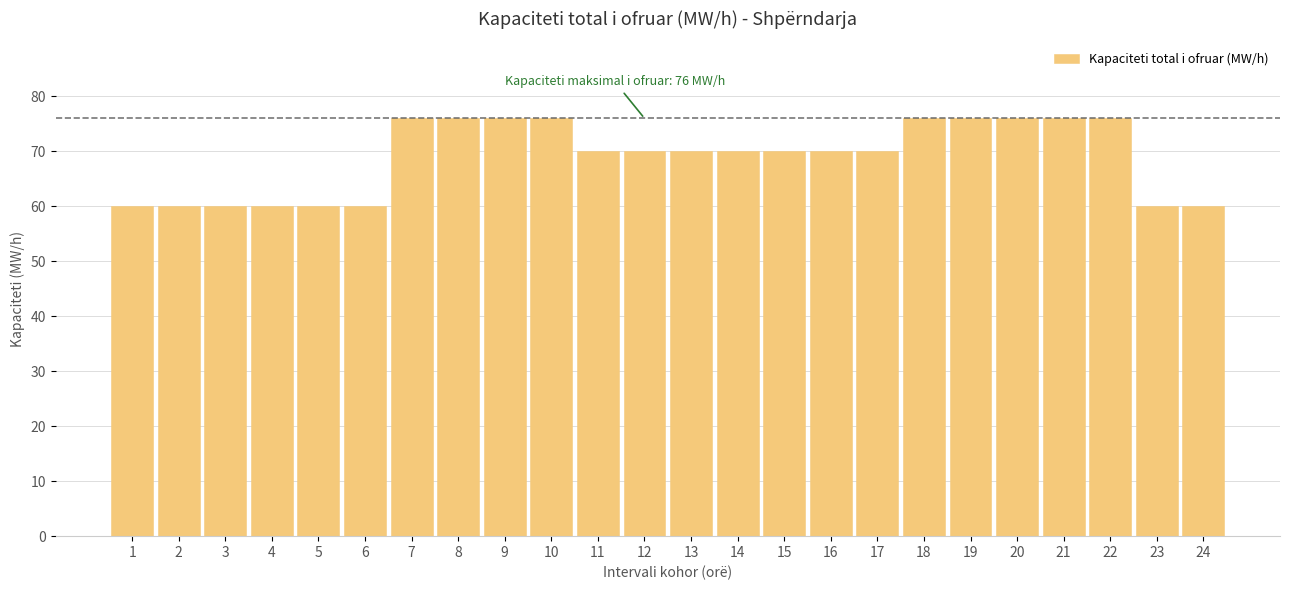

Reading left to right, list all the values displayed in this chart.

1=60	2=60	3=60	4=60	5=60	6=60	7=76	8=76	9=76	10=76	11=70	12=70	13=70	14=70	15=70	16=70	17=70	18=76	19=76	20=76	21=76	22=76	23=60	24=60